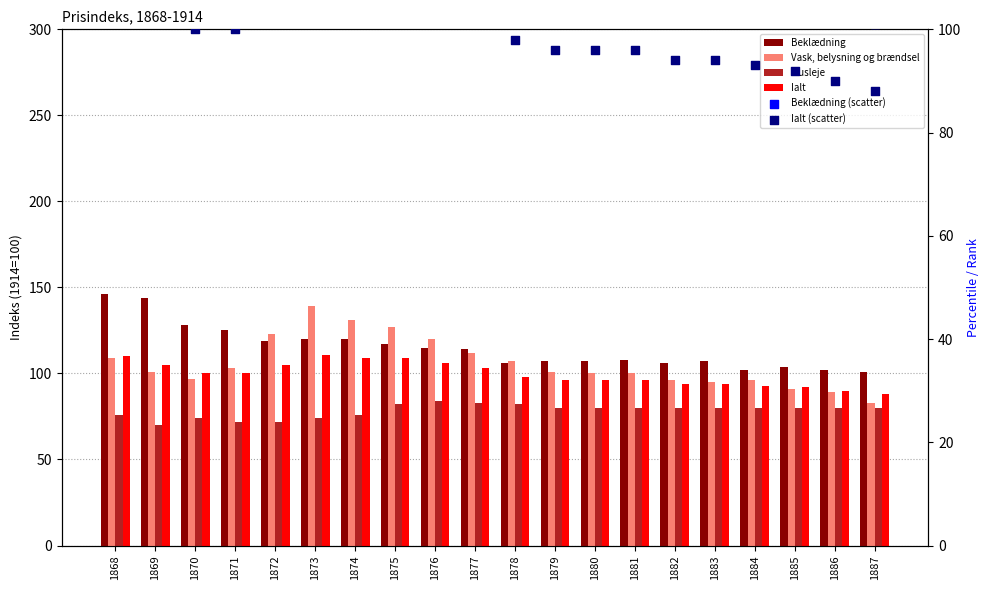

Which series has the widest spread of Y values?

Vask, belysning og brændsel